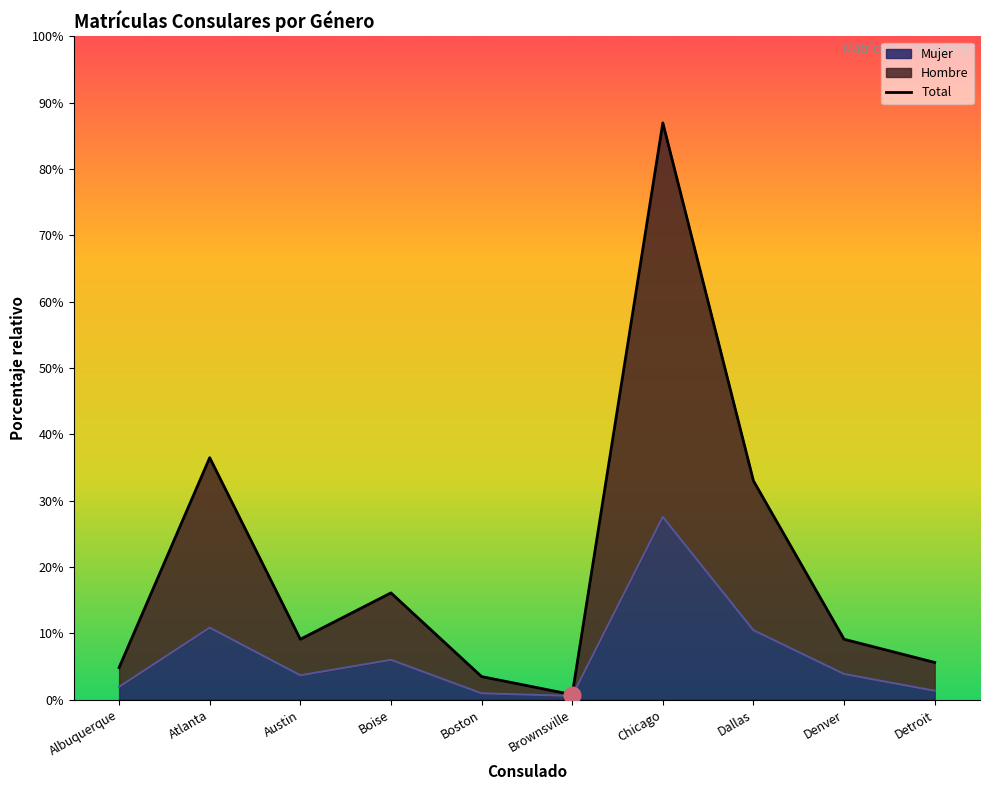

Is it true that the value at Austin is 47?

True